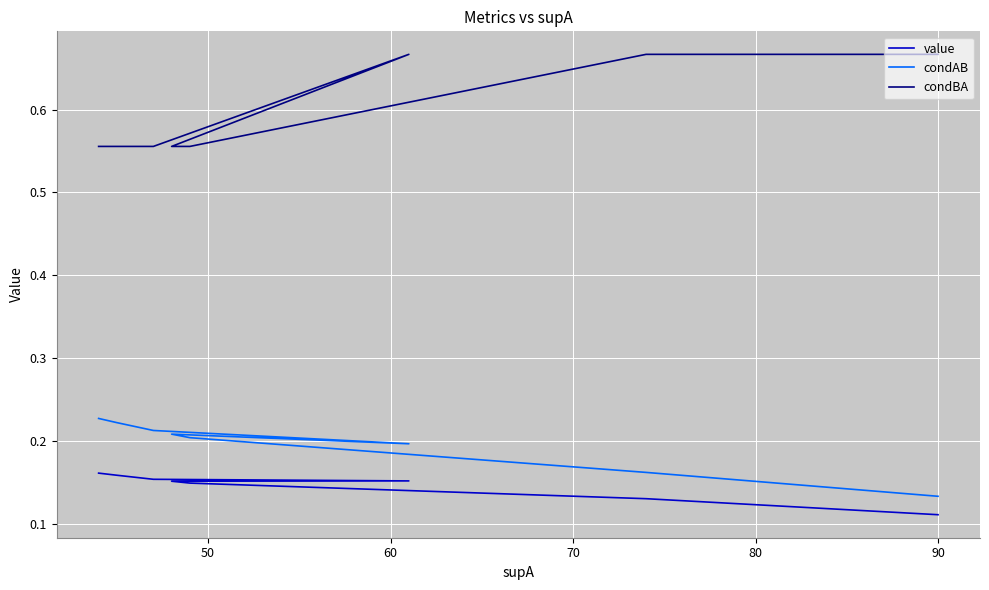

Is the value of condBA at 50 greater than the value of value at 80?

Yes